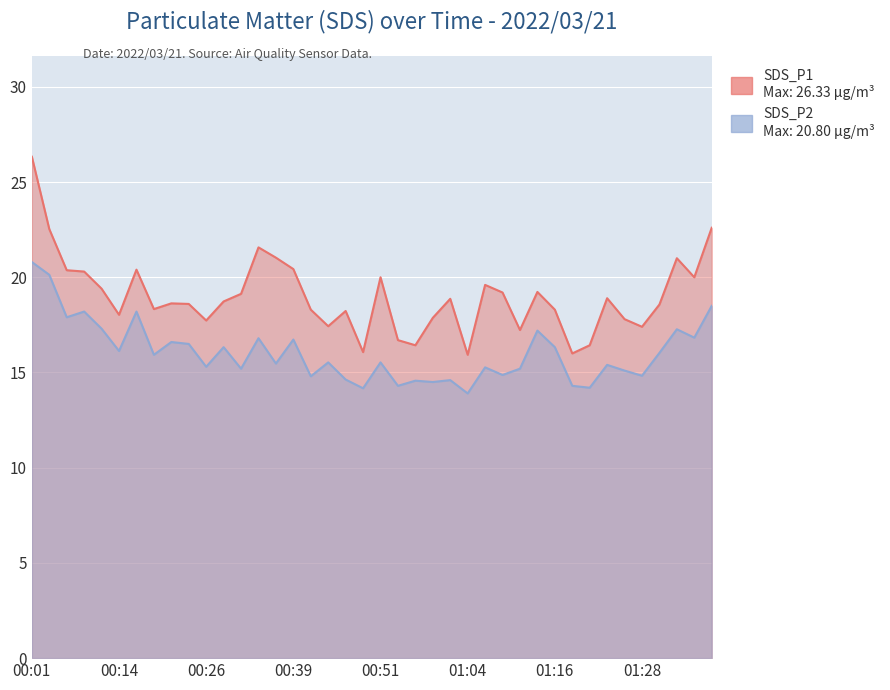

At which label is SDS_P1 closest to 21?

01:33